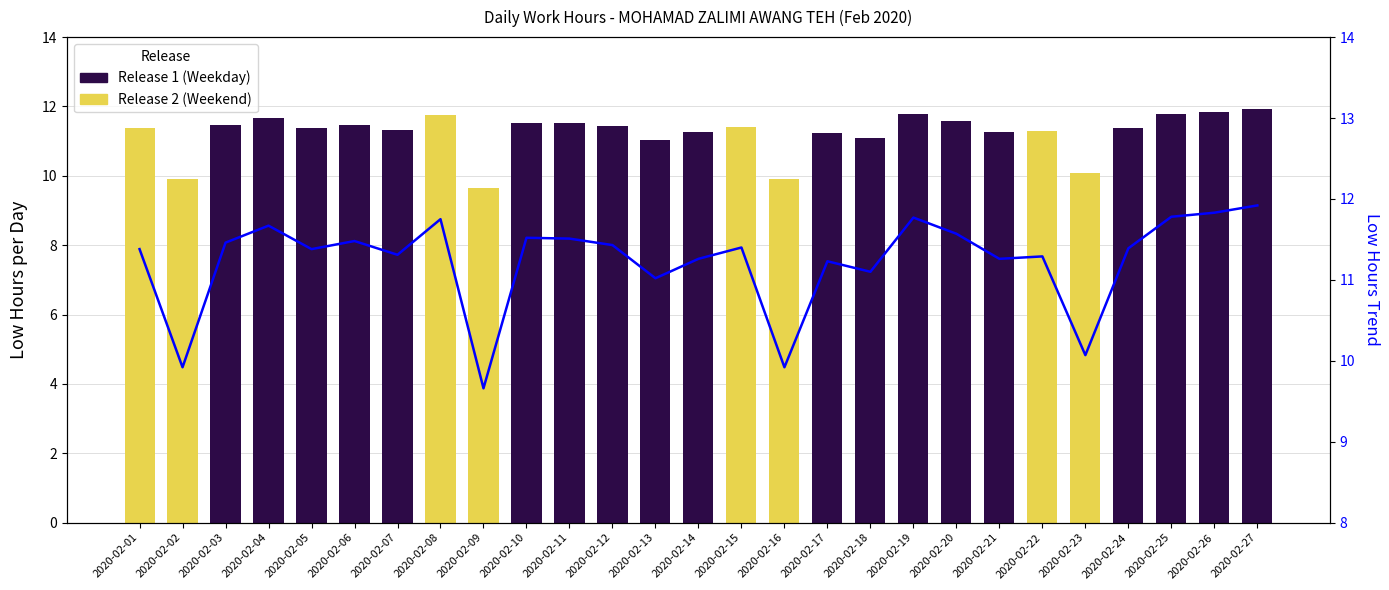

What is the change in value from 2020-02-21 to 2020-02-25?

+0.5